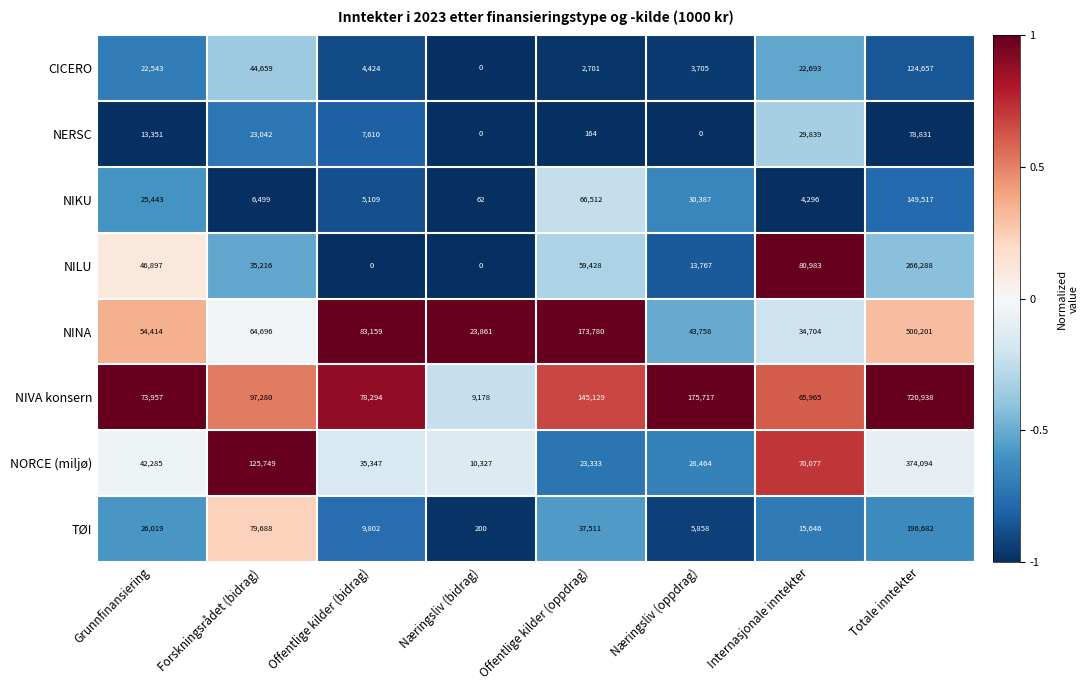

What is the difference between the maximum and minimum values in the TØI series?

196482